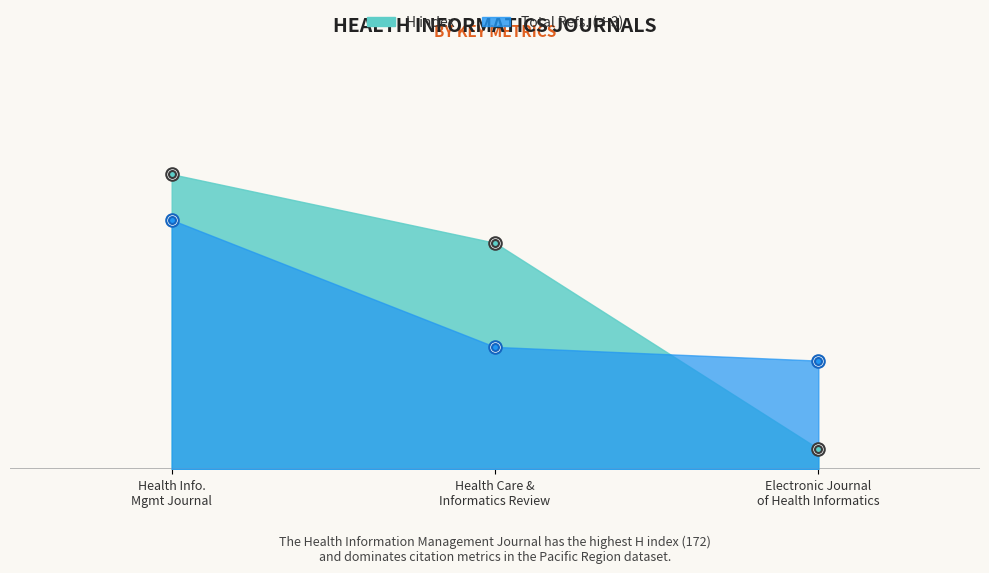

What is the label of the 1st point from the left?

Health Info. Mgmt Journal